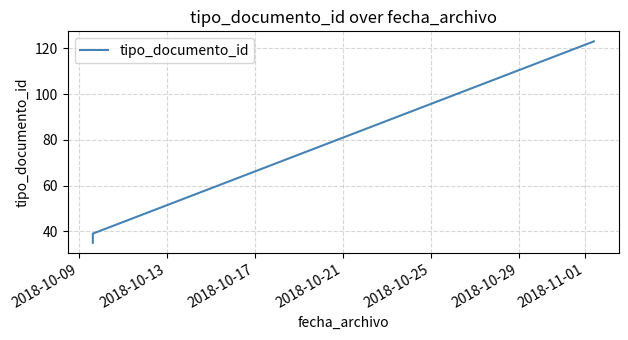

What is the value of the 6th point from the left?

123